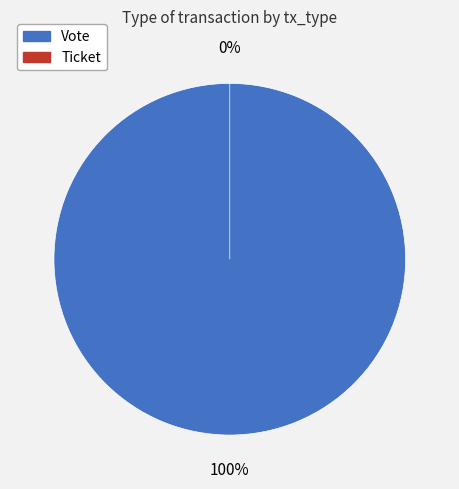

What percentage is NOT represented by Ticket?

100.0%